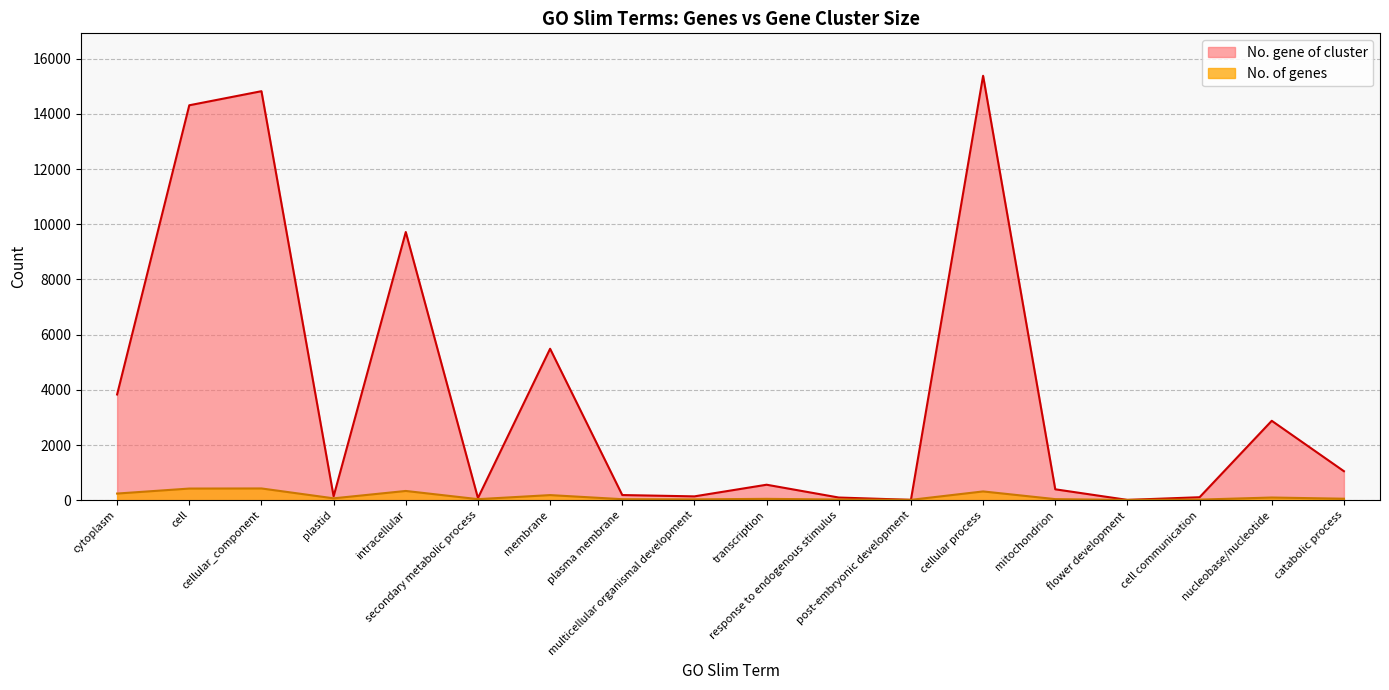

Where is the first local minimum for No. of genes?

plastid